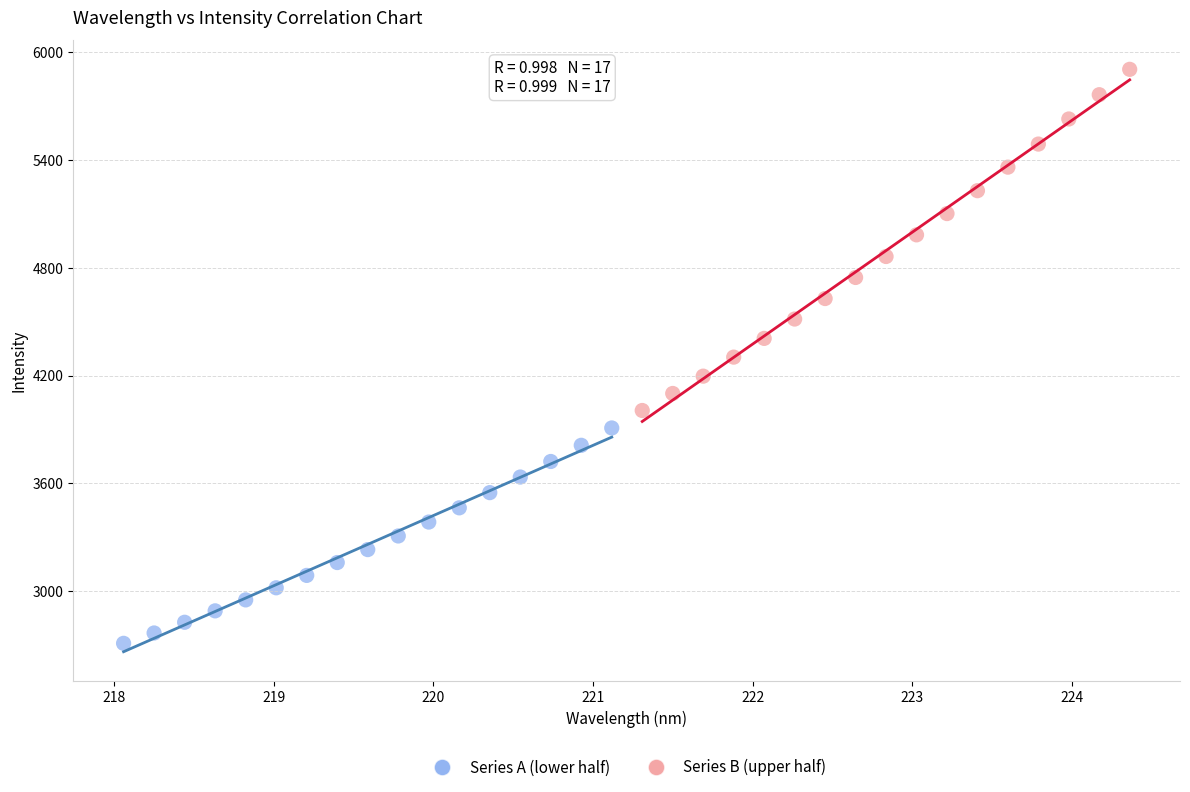

Which series reaches the minimum Y coordinate?

Series A (lower half)